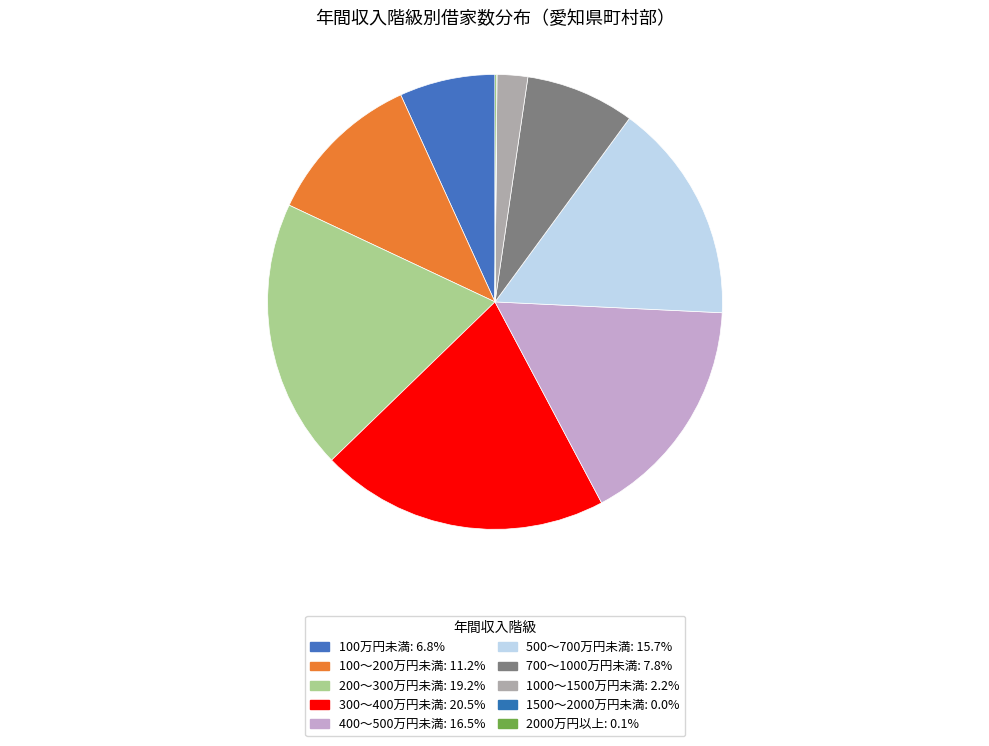

Between 100万円未満 and 2000万円以上, which is larger?

100万円未満